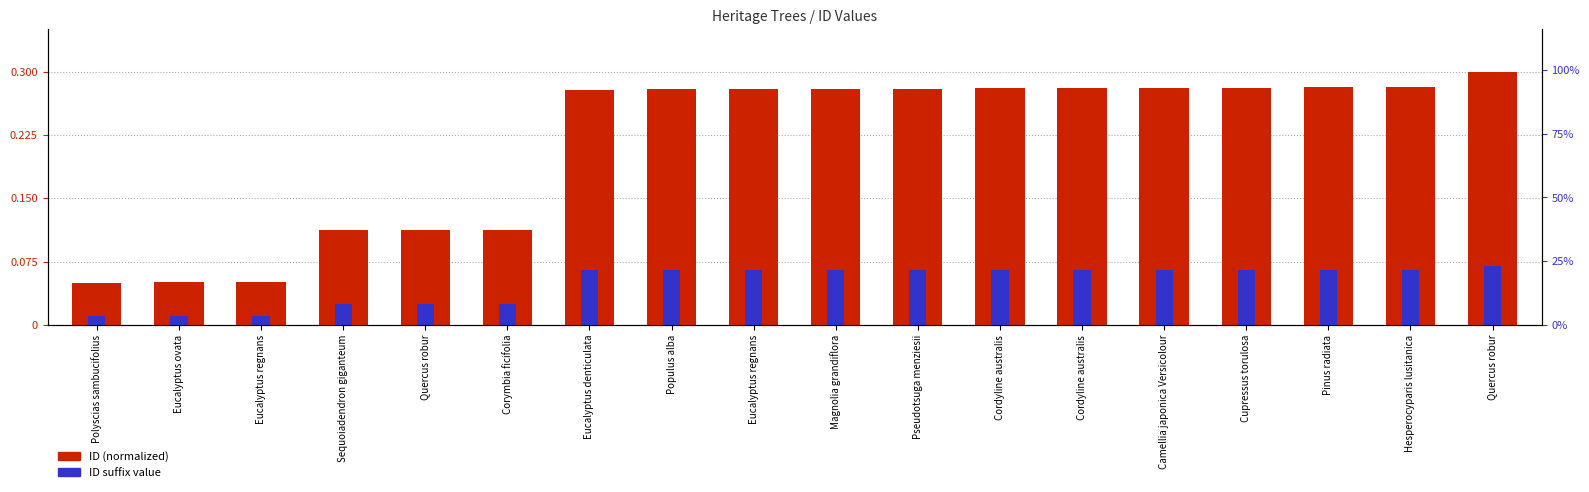

Reading right to left, transcribe all the data shown in this chart.

ID (normalized): Quercus robur=0.3	Hesperocyparis lusitanica=0.3	Pinus radiata=0.3	Cupressus torulosa=0.3	Camellia japonica Versicolour=0.3	Cordyline australis=0.3	Cordyline australis=0.3	Pseudotsuga menziesii=0.3	Magnolia grandiflora=0.3	Eucalyptus regnans=0.3	Populus alba=0.3	Eucalyptus denticulata=0.3	Corymbia ficifolia=0.1	Quercus robur=0.1	Sequoiadendron giganteum=0.1	Eucalyptus regnans=0.1	Eucalyptus ovata=0.1	Polyscias sambucifolius=0.1
ID suffix value: Quercus robur=0.1	Hesperocyparis lusitanica=0.1	Pinus radiata=0.1	Cupressus torulosa=0.1	Camellia japonica Versicolour=0.1	Cordyline australis=0.1	Cordyline australis=0.1	Pseudotsuga menziesii=0.1	Magnolia grandiflora=0.1	Eucalyptus regnans=0.1	Populus alba=0.1	Eucalyptus denticulata=0.1	Corymbia ficifolia=0.0	Quercus robur=0.0	Sequoiadendron giganteum=0.0	Eucalyptus regnans=0.0	Eucalyptus ovata=0.0	Polyscias sambucifolius=0.0